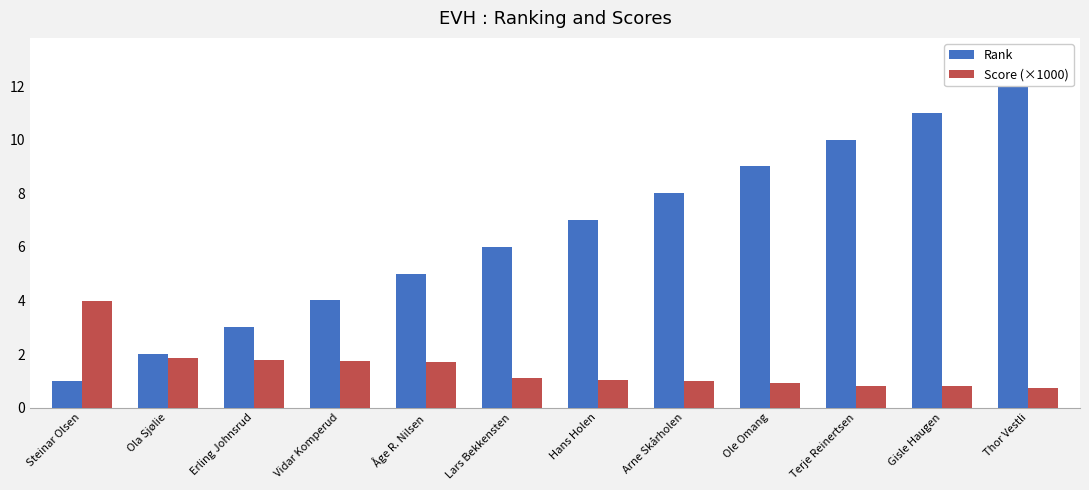

List the series in order of their peak value, highest first.

Rank, Score (×1000)